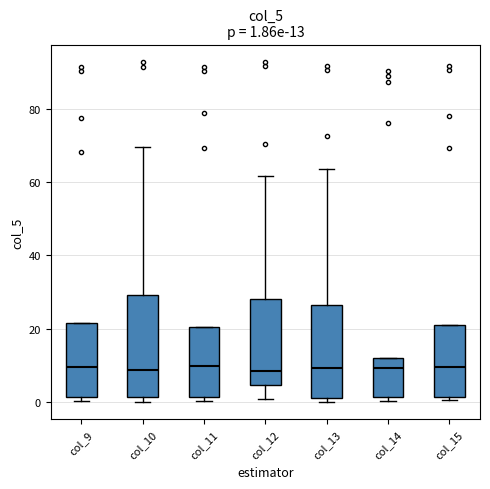

Comparing the boxes themselves (not the whiskers), which one is the tallest?

col_10